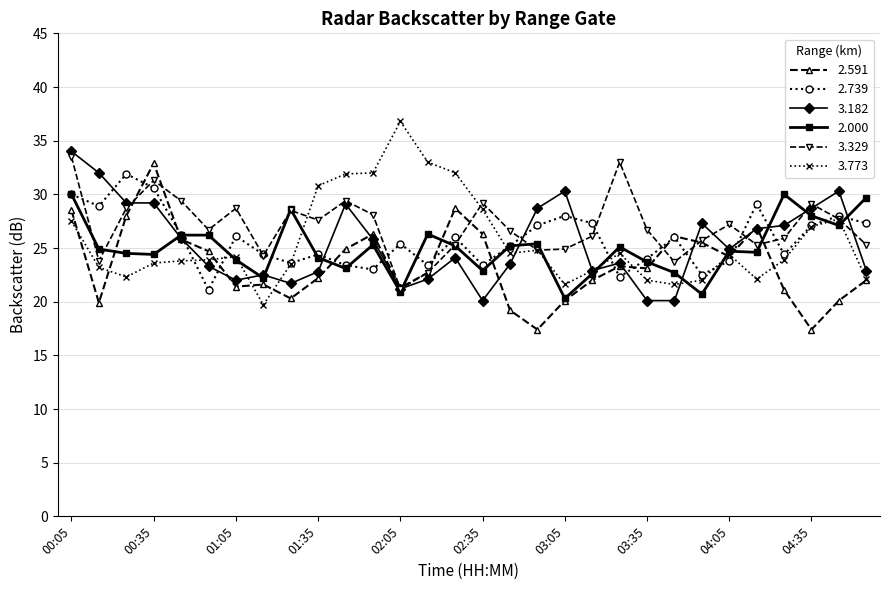

What is the maximum value shown in the chart?

36.8